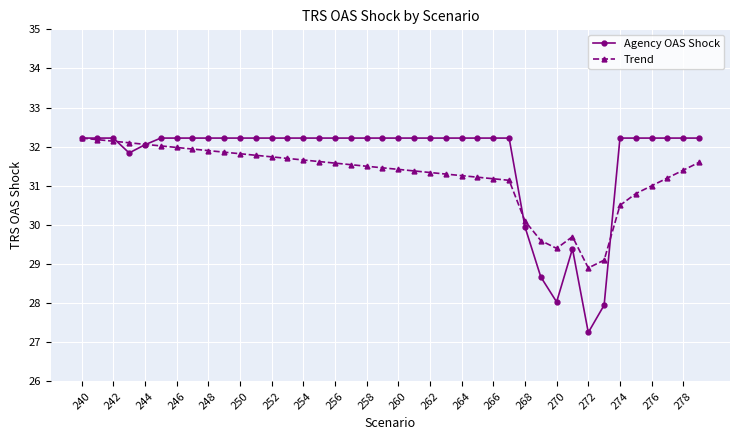

After their last crossing, which series has the higher values: Agency OAS Shock or Trend?

Agency OAS Shock